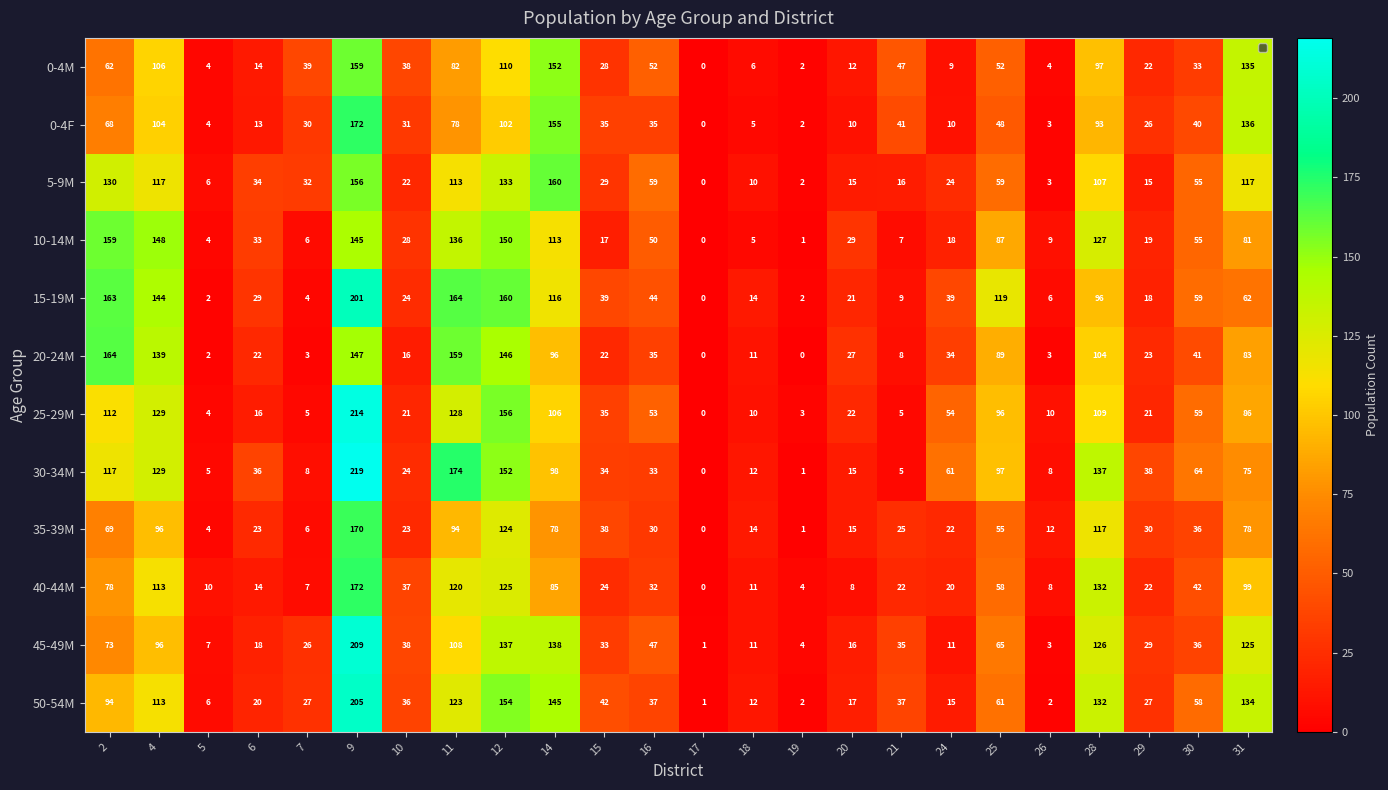

The 20-24M series shows 8 at 21. True or false?

True